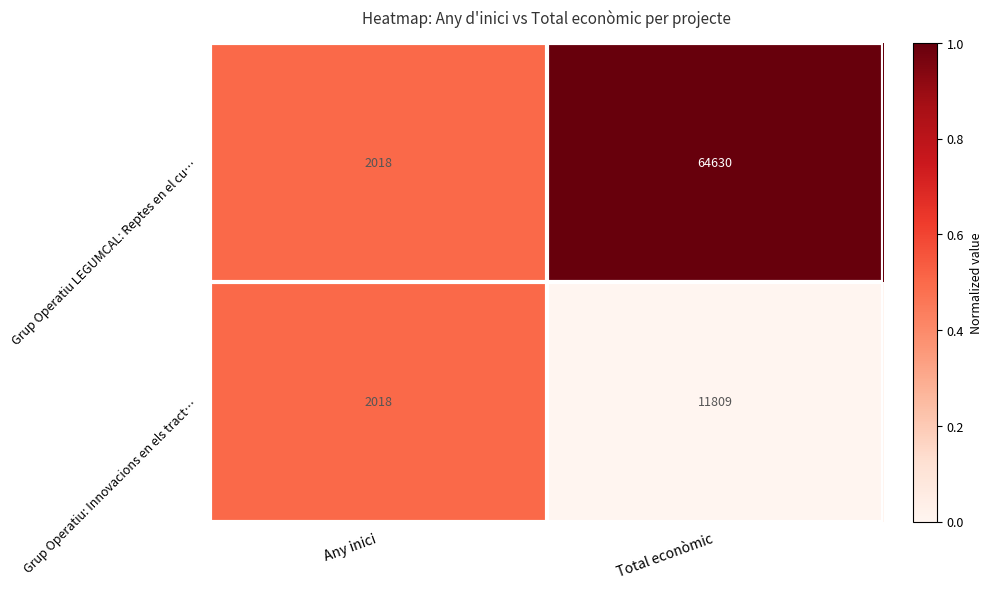

At Total econòmic, list the series in order from largest to smallest.

Grup Operatiu LEGUMCAL: Reptes en el cu…, Grup Operatiu: Innovacions en els tract…